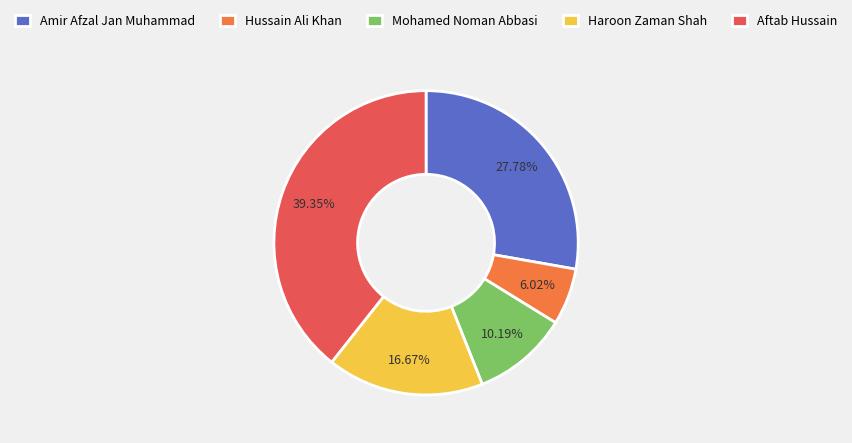

The Amir Afzal Jan Muhammad slice represents 43% of the pie. True or false?

False